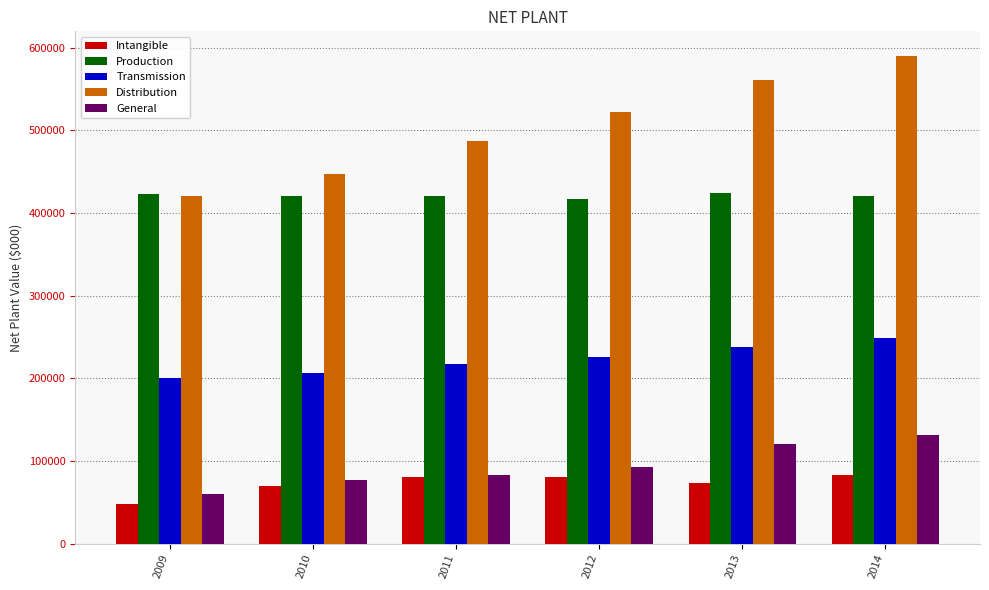

Between 2009 and 2014, which series saw the biggest shift?

Distribution